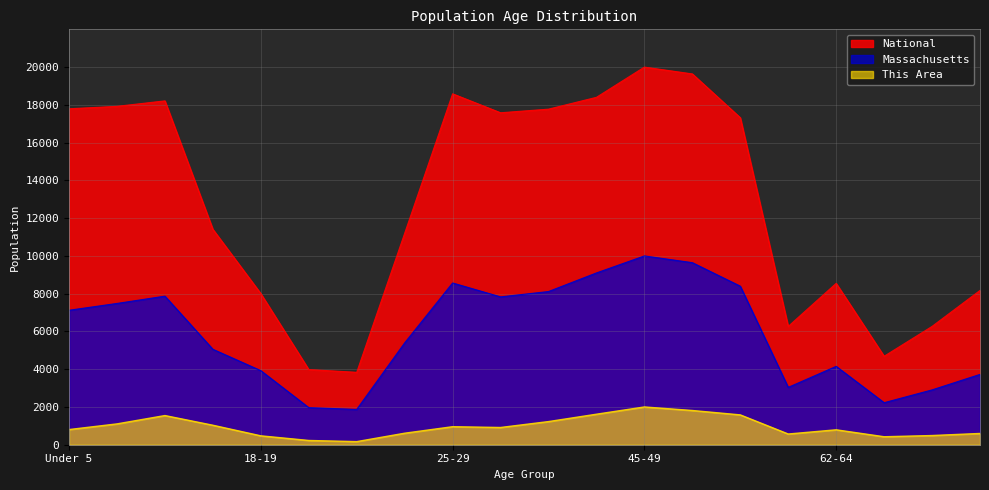

True or false: This Area and National cross at least once.

False